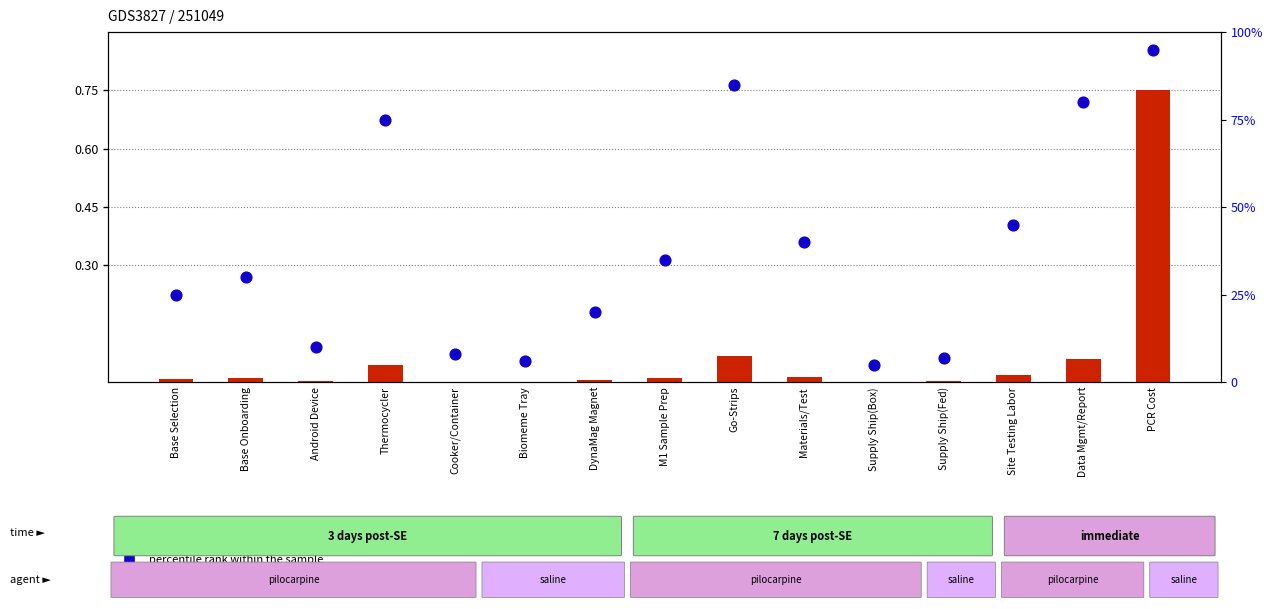

Which series contains the lowest Y value?

transformed count